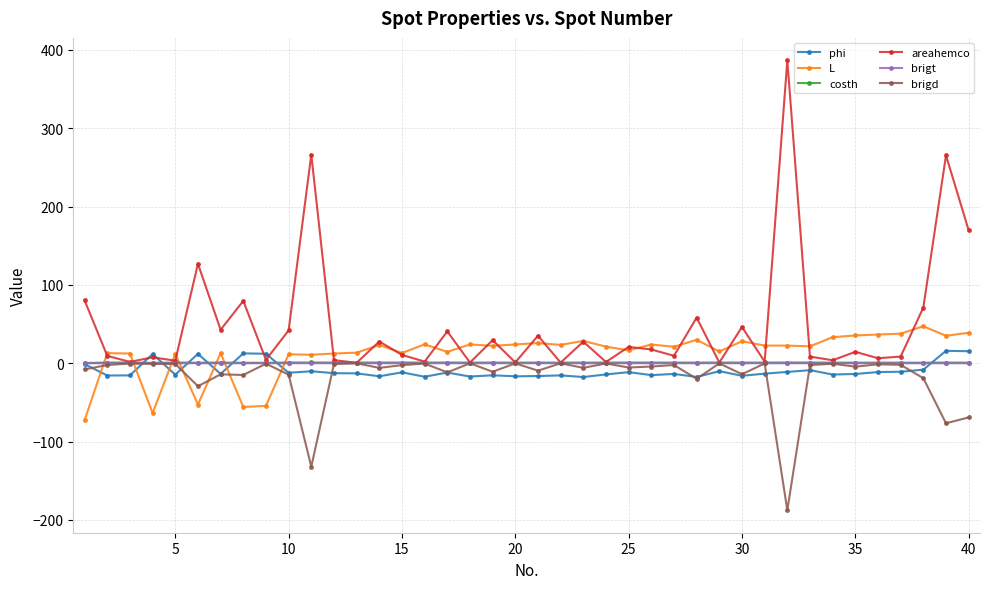

True or false: areahemco has more than 1 points higher than both neighbors.

True